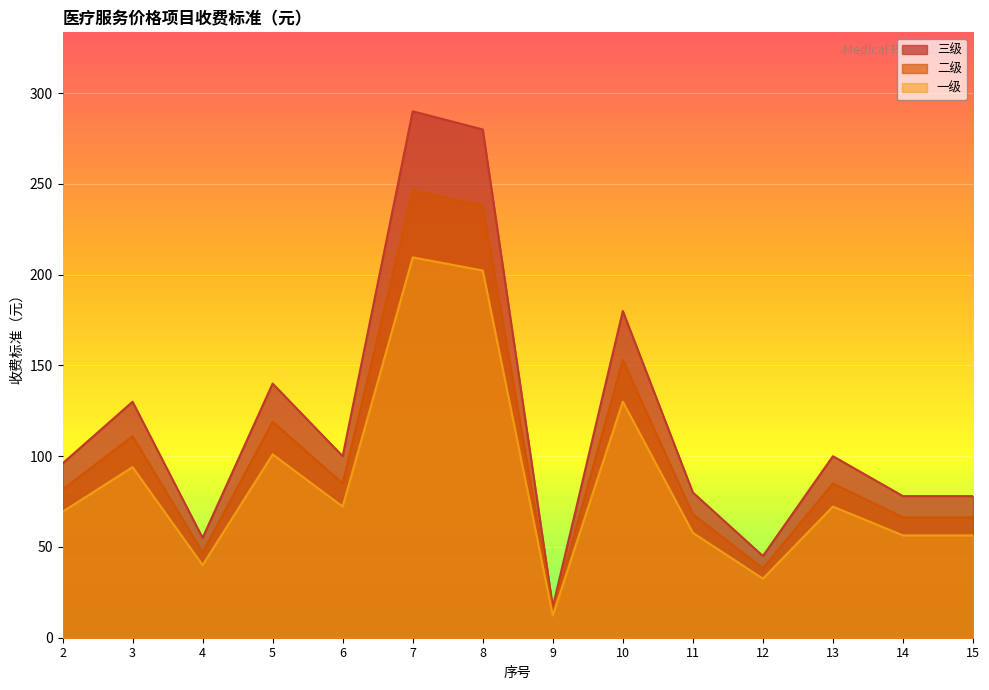

How many distinct data groups are displayed?

3